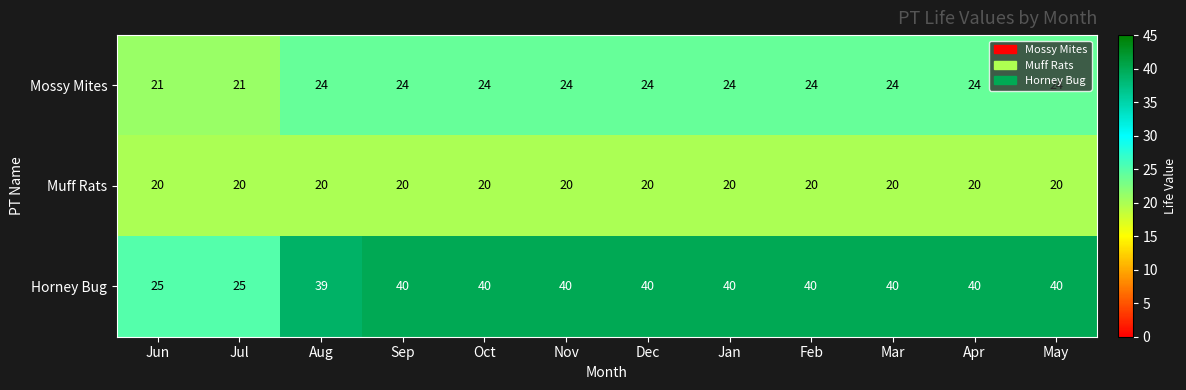

Rank the series by their average value, from lowest to highest.

Muff Rats, Mossy Mites, Horney Bug